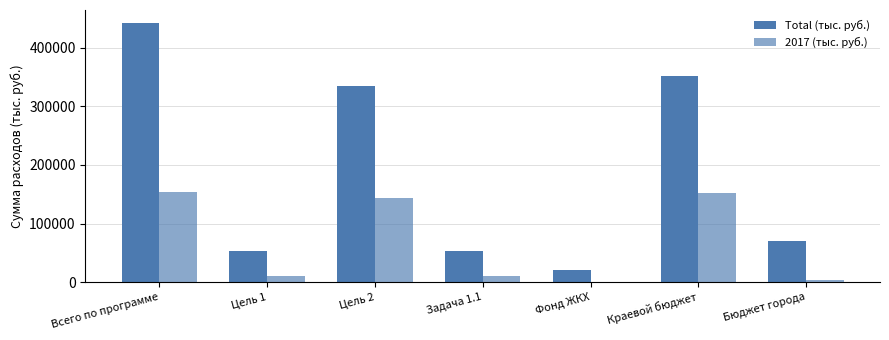

Are the bars grouped side by side (vs. stacked)?

Yes